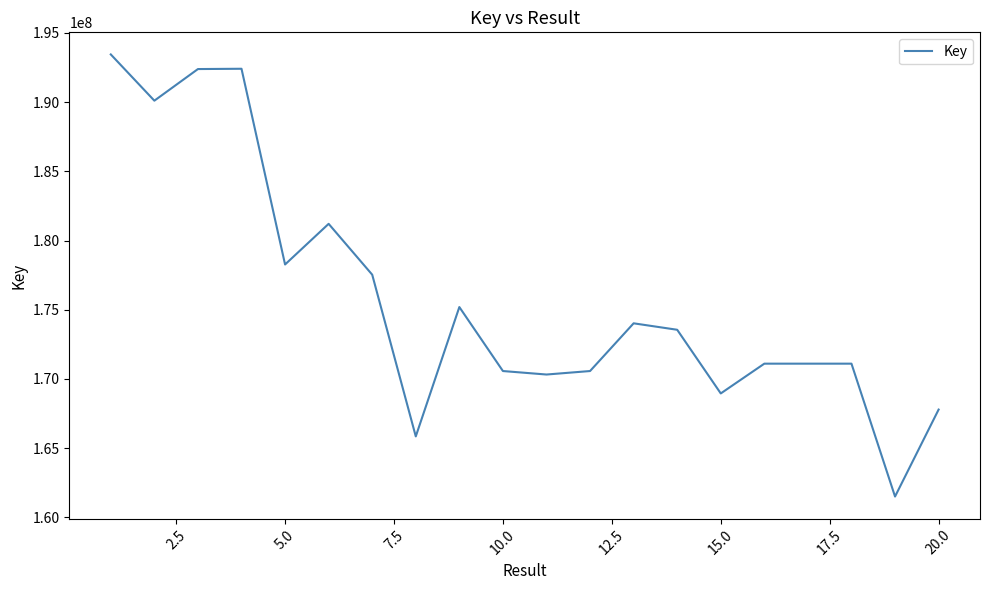

What is the greatest value displayed?

193446321